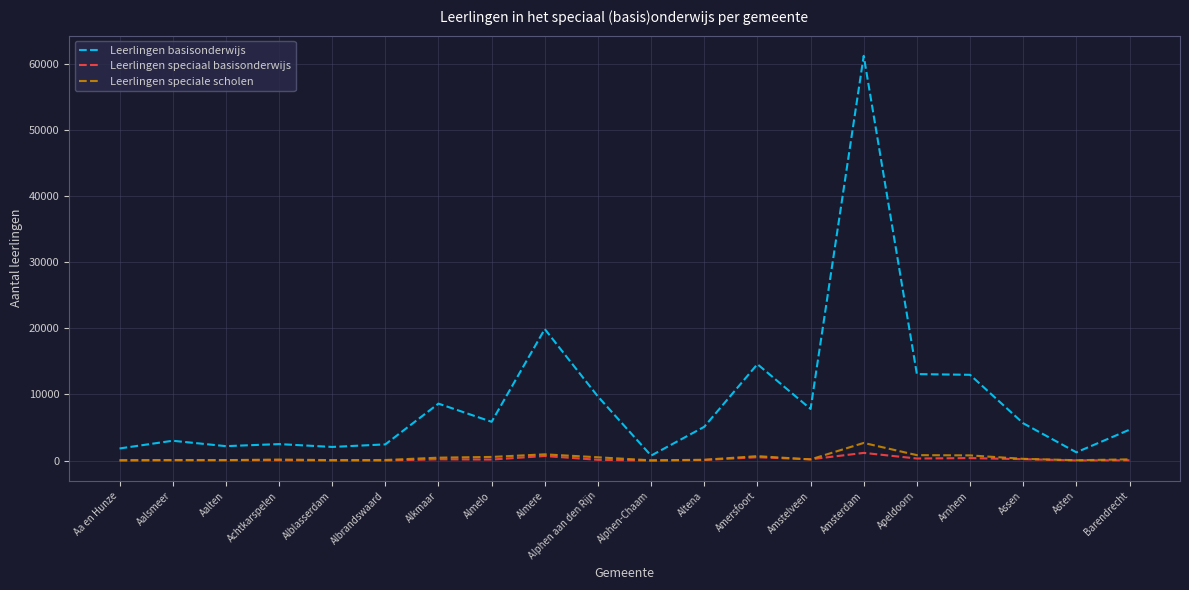

At which category is the sum across all series the highest?

Amsterdam